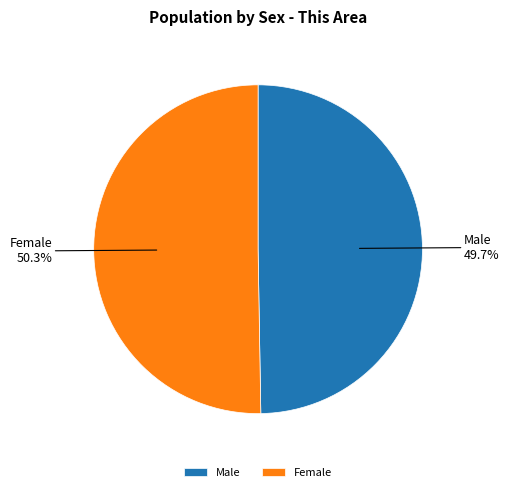

Combined, do Male and Female account for over 50%?

Yes